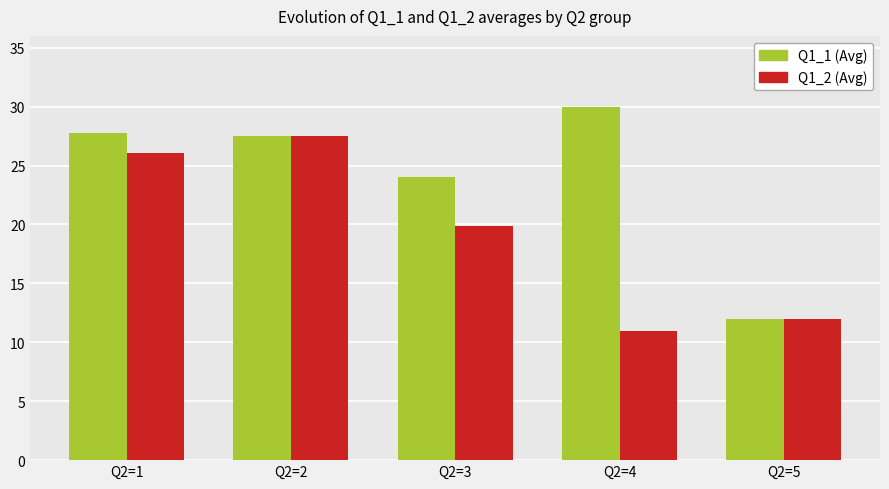

What is the maximum value for Q1_2 (Avg)?

27.5